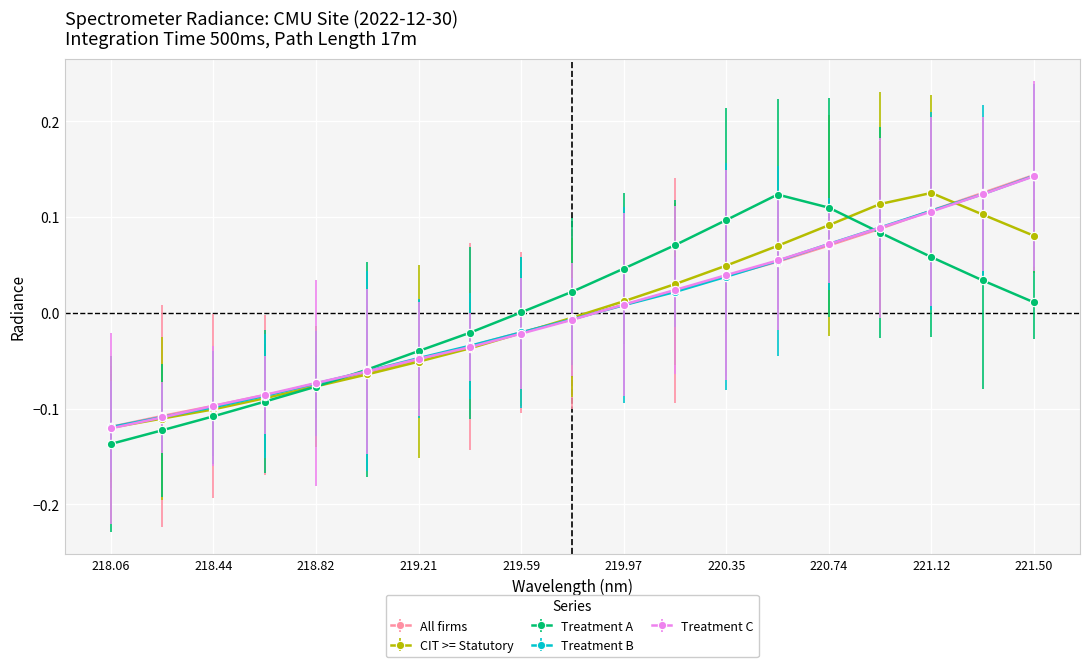

True or false: All firms has more than 0 interior local peaks.

False